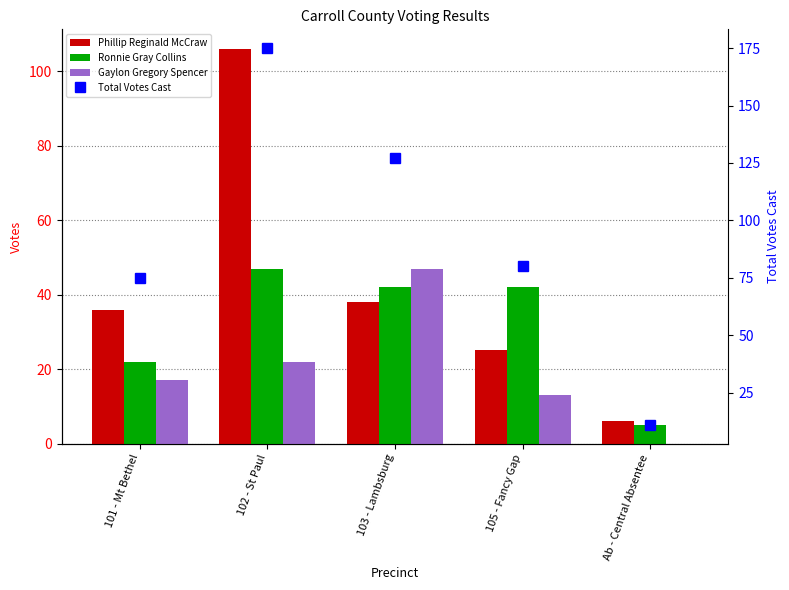

Between 103 - Lambsburg and 102 - St Paul, which is larger?

102 - St Paul